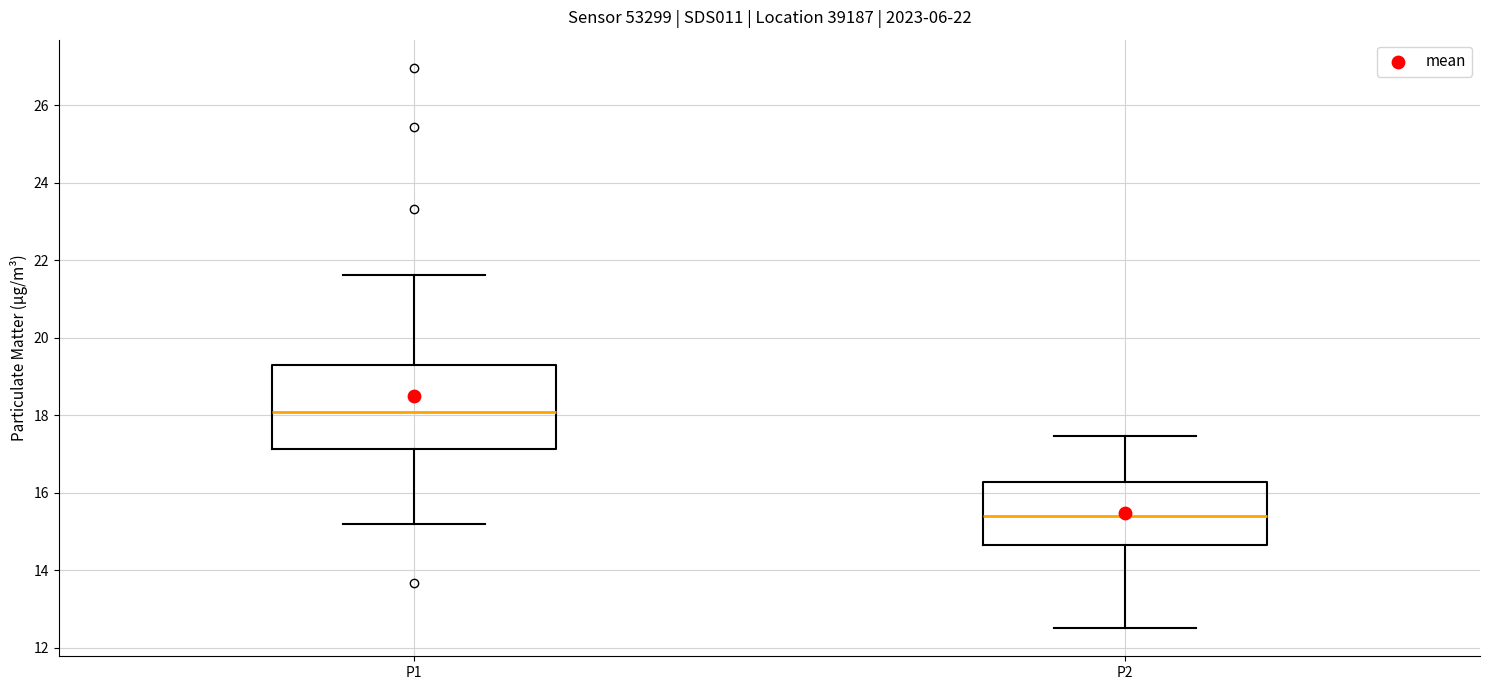

Which box's median line is the lowest?

P2